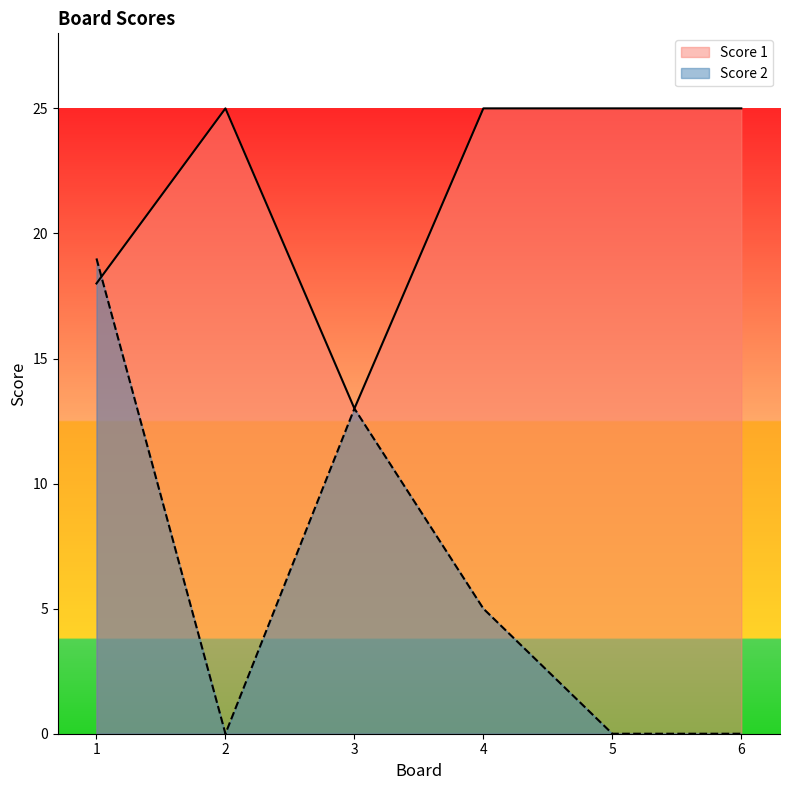

How many data points in Score 2 are less than 5?

3